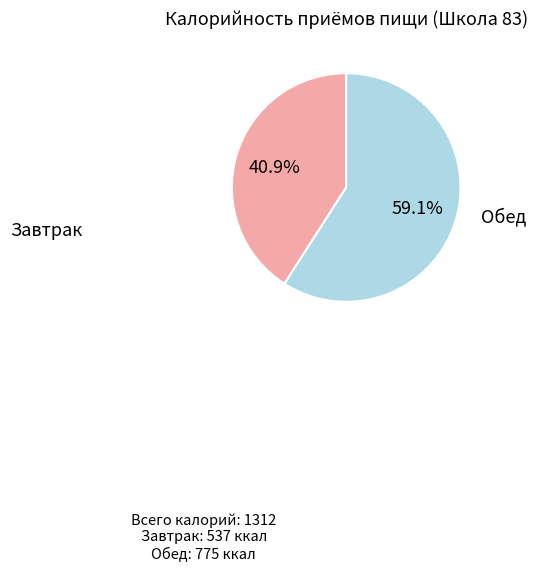

Does any single category account for the majority?

Yes